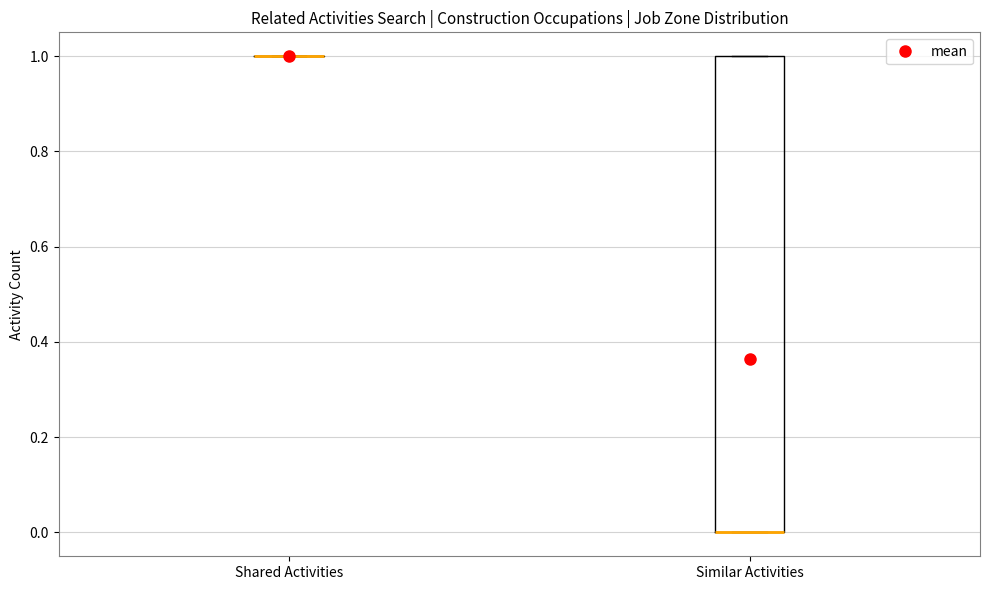

Reading left to right, read every box against the y-axis: the position of its median line, the range the box covers, and the ends of its whiskers. The values are not printed on the chart, so give them approximately, as read against the axis.

Shared Activities: box collapsed to a line at 1, whiskers 1 to 1
Similar Activities: median 0 (drawn on the box's lower edge), box 0 to 1, whiskers 0 to 1